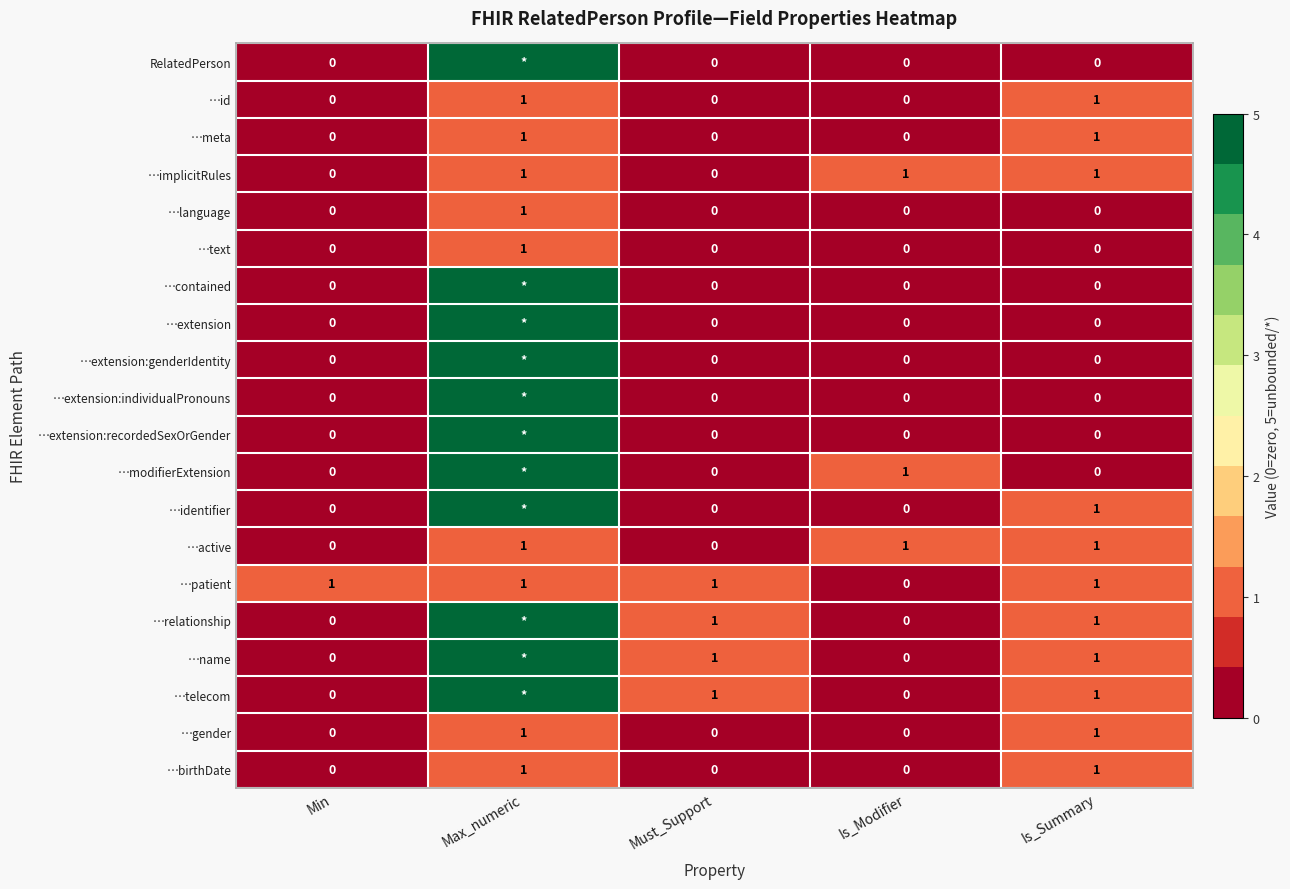

What is the total value across all series at Is_Summary?

11